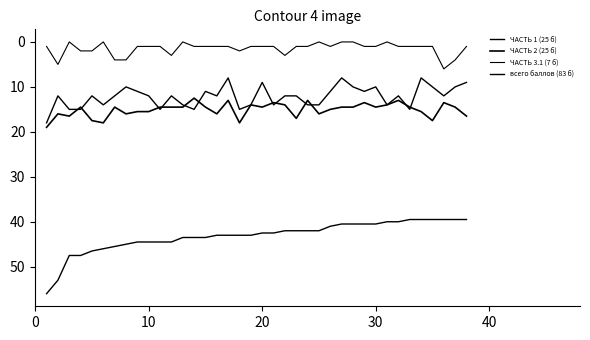

Count the ЧАСТЬ 3.1 (7 б) values in the range 1 to 2.

24